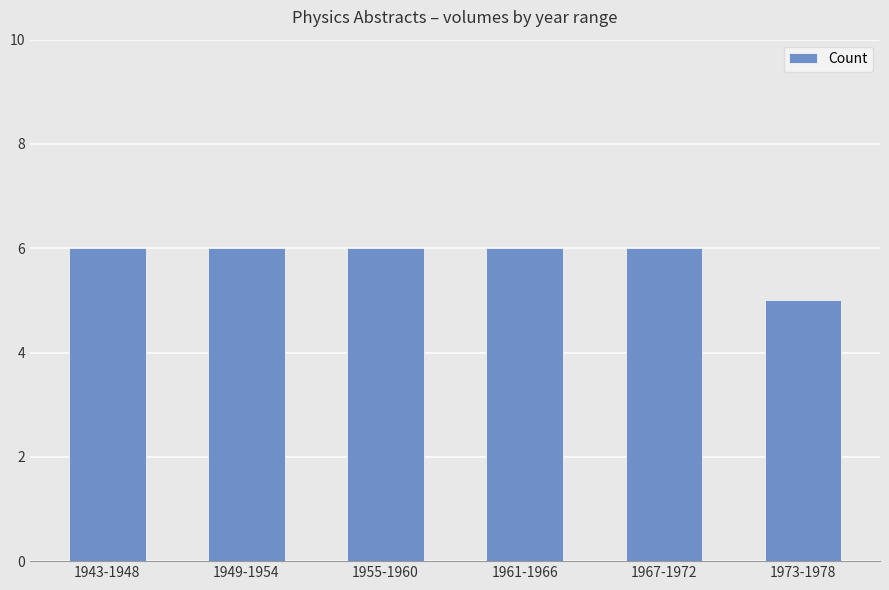

Approximately how many times larger is the value at 1967-1972 compared to 1943-1948?

1.0